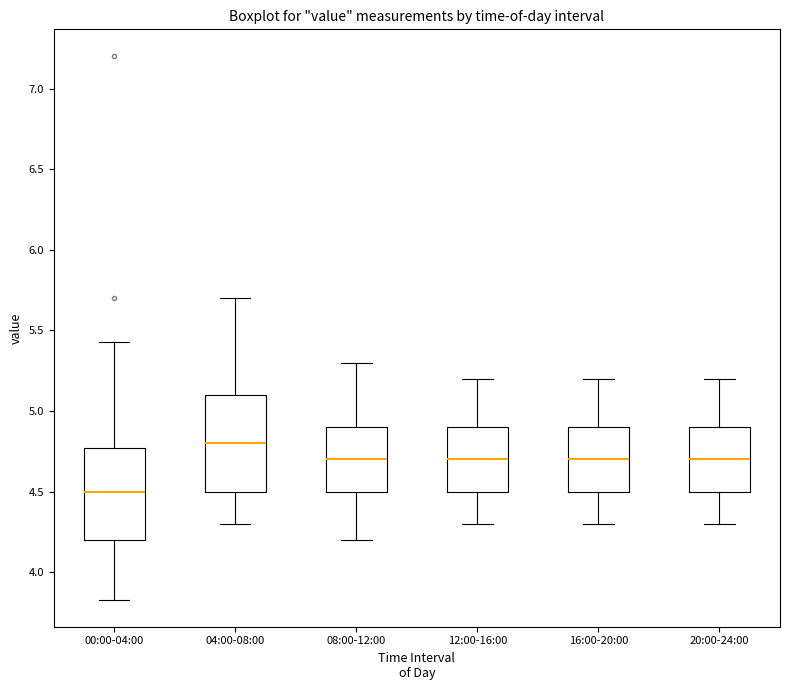

Where does the upper whisker of the box for 08:00-12:00 end on the y-axis? The values are not printed on the chart, so give them approximately, as read against the axis.

5.30